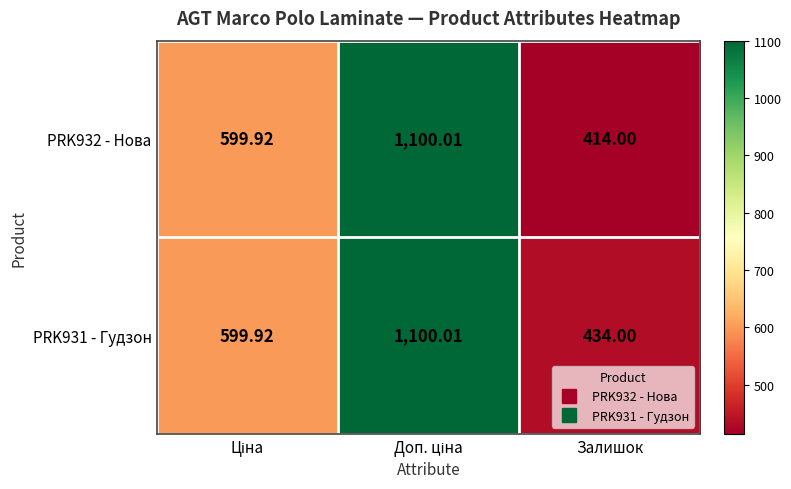

How many distinct data groups are displayed?

2